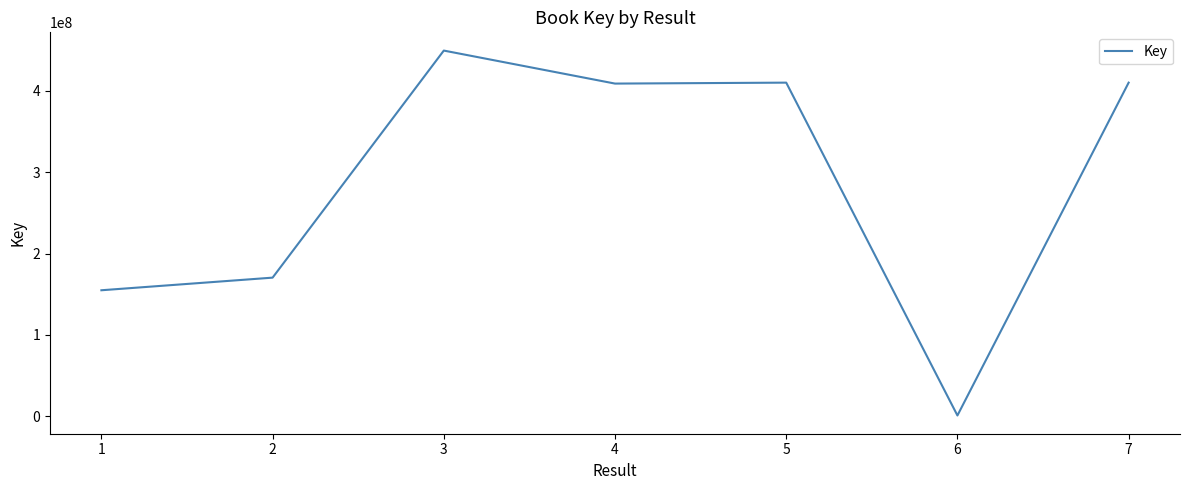

What is the ratio of the value at 1 to the value at 4?

0.4